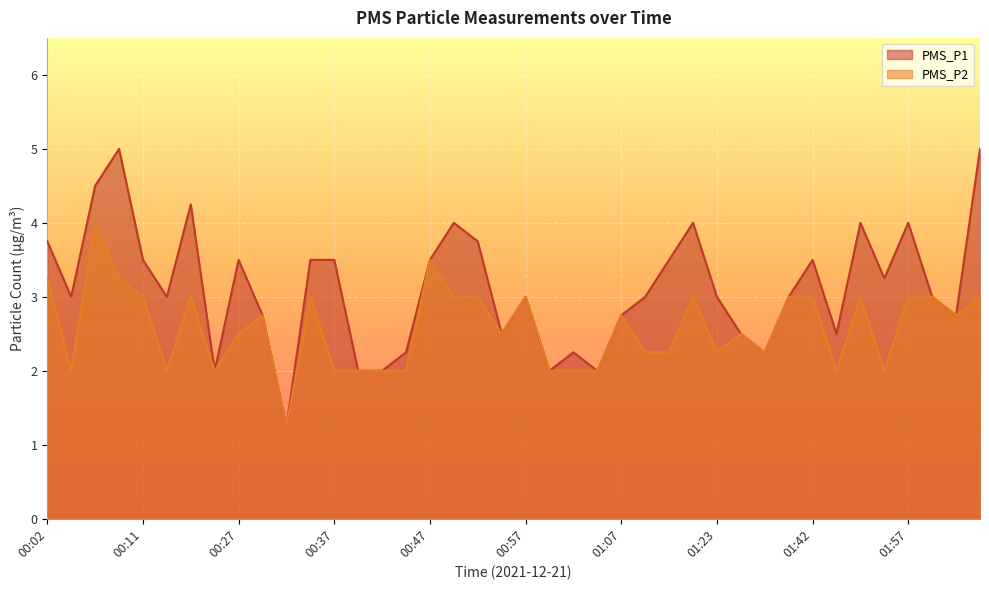

What is the spread (max minus min) of values at 00:27?

1.0